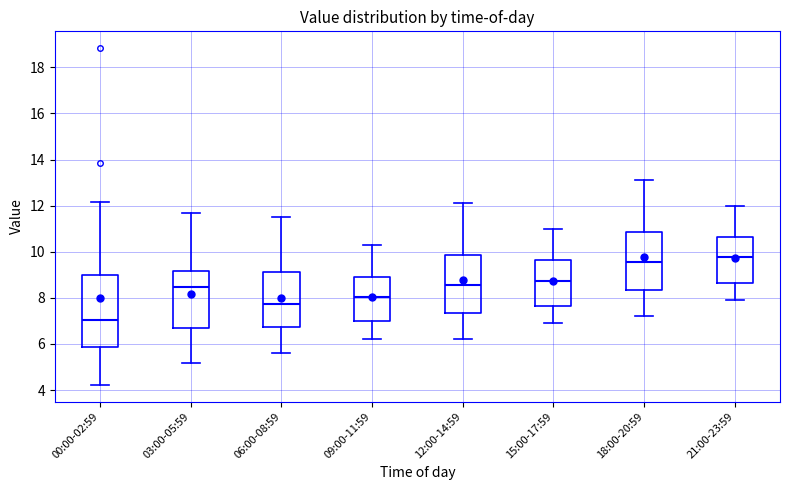

Reading left to right, transcribe this box plot: for each box, give where its median line is, the range the box spans, and where its two whiskers end, as read against the y-axis. The values are not printed on the chart, so give them approximately, as read against the axis.

00:00-02:59: median 7.0, box 5.8 to 9.0, whiskers 4.2 to 12.2
03:00-05:59: median 8.4, box 6.8 to 9.2, whiskers 5.2 to 11.6
06:00-08:59: median 7.8, box 6.8 to 9.2, whiskers 5.6 to 11.6
09:00-11:59: median 8.0, box 7.0 to 9.0, whiskers 6.2 to 10.4
12:00-14:59: median 8.6, box 7.4 to 9.8, whiskers 6.2 to 12.2
15:00-17:59: median 8.8, box 7.6 to 9.6, whiskers 7.0 to 11.0
18:00-20:59: median 9.6, box 8.4 to 10.8, whiskers 7.2 to 13.2
21:00-23:59: median 9.8, box 8.6 to 10.6, whiskers 8.0 to 12.0